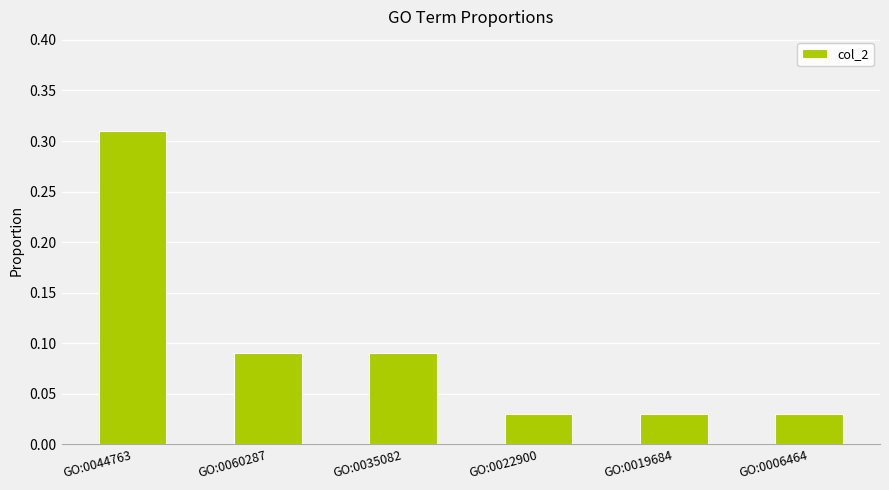

What is the label of the 2nd bar from the left?

GO:0060287